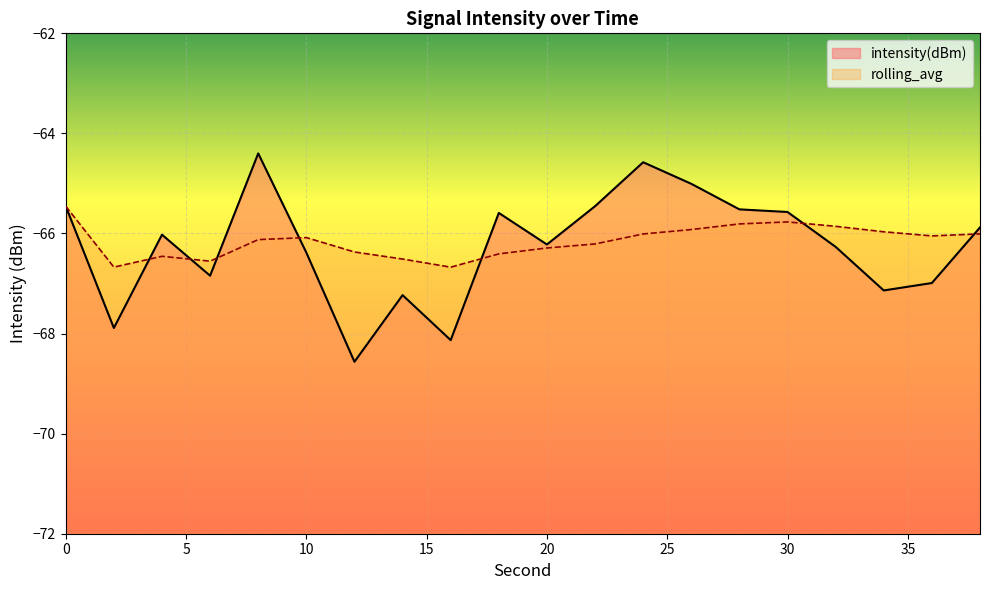

Does the chart display data point markers on the line(s)?

No